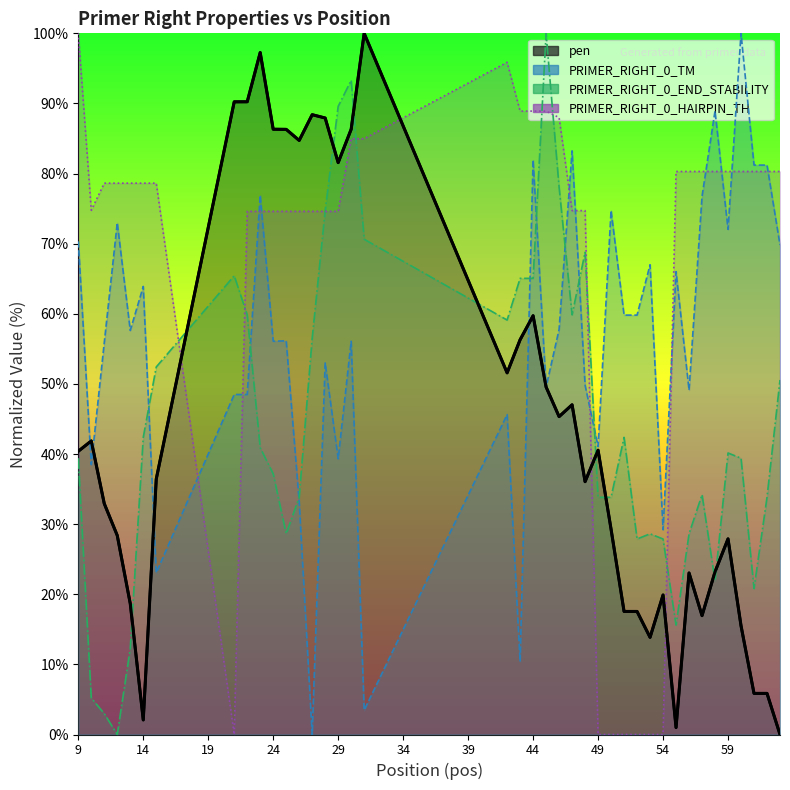

Which series has the largest range (max minus min)?

pen